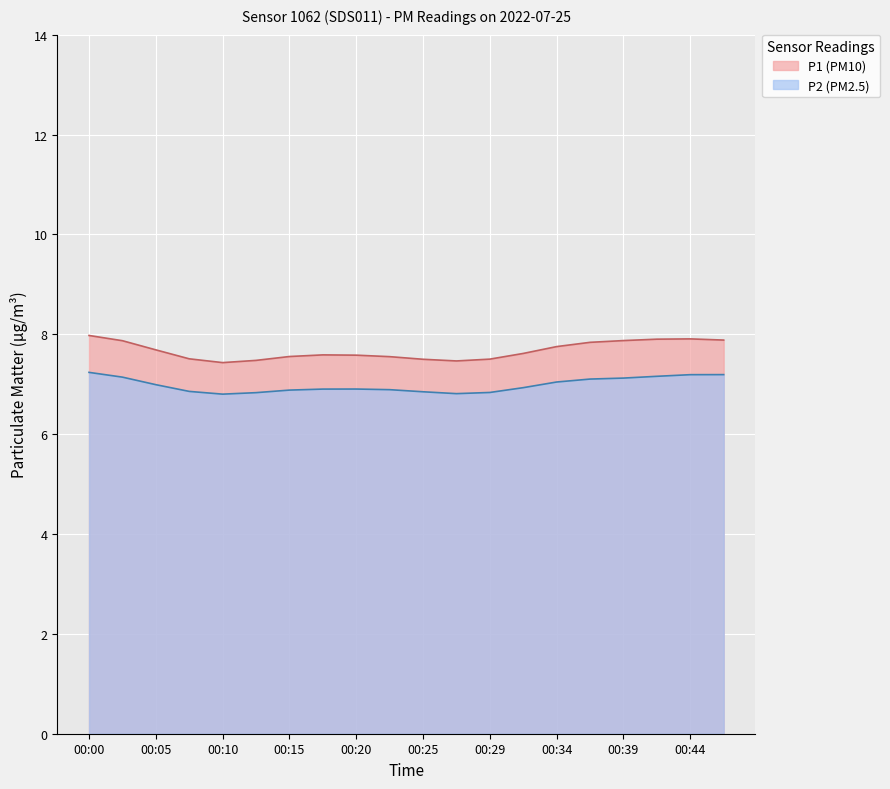

Which series has the largest range (max minus min)?

P1 (PM10)